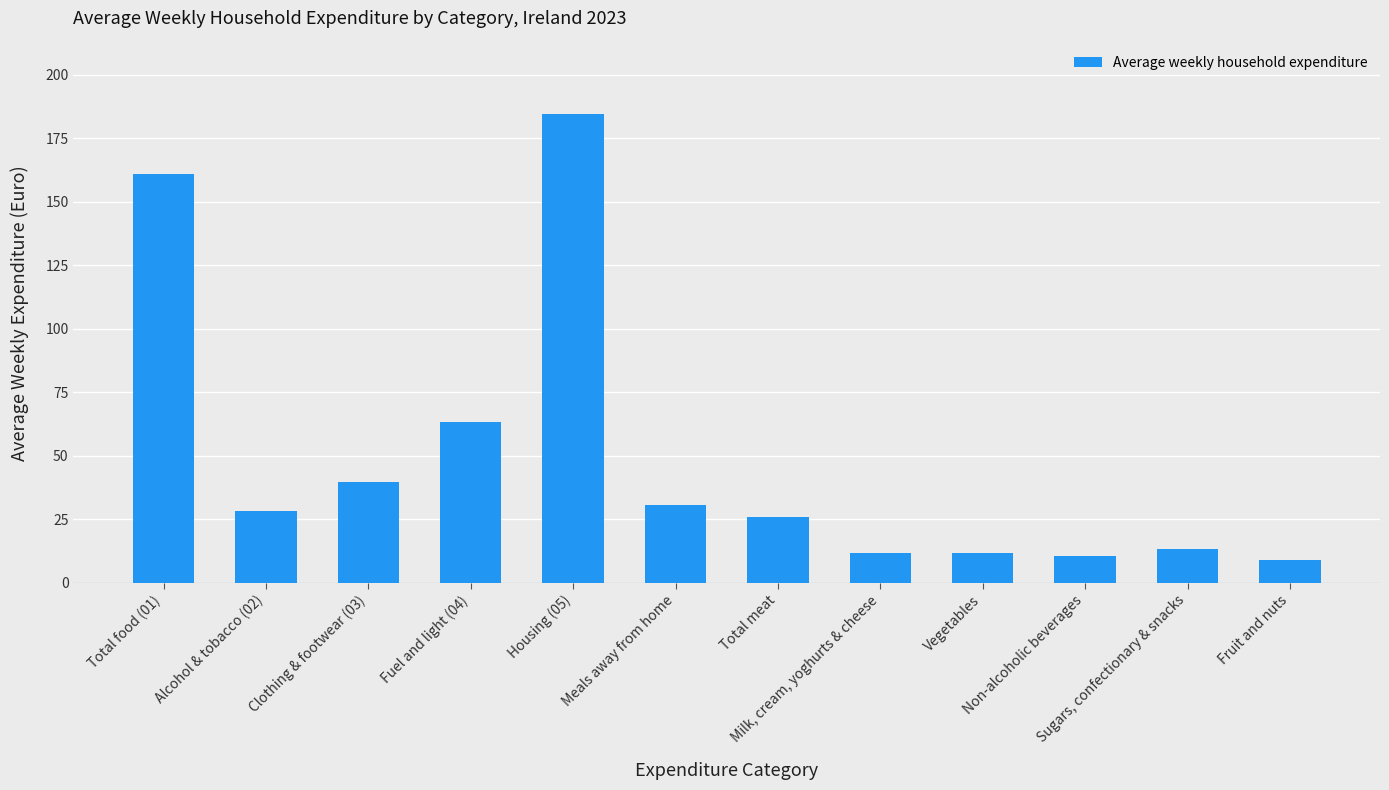

The value at Vegetables is 11.9. True or false?

True